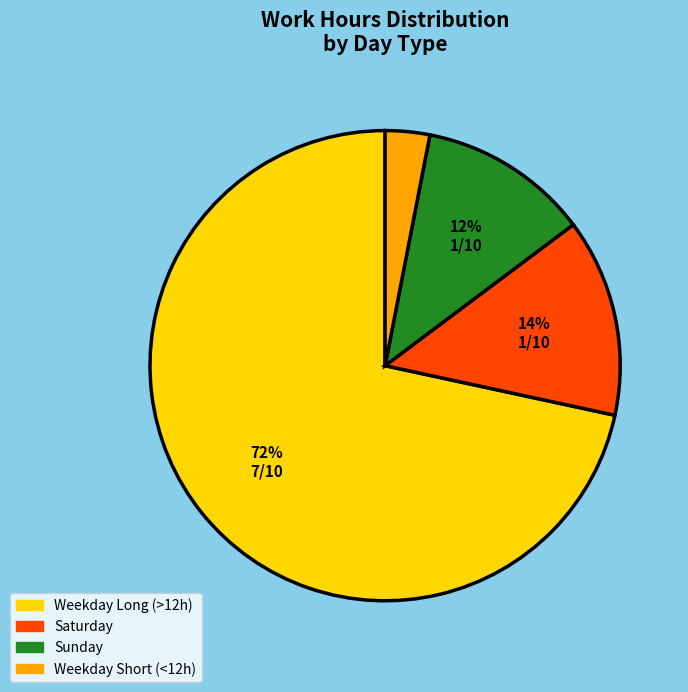

Is there a majority slice in this chart?

Yes